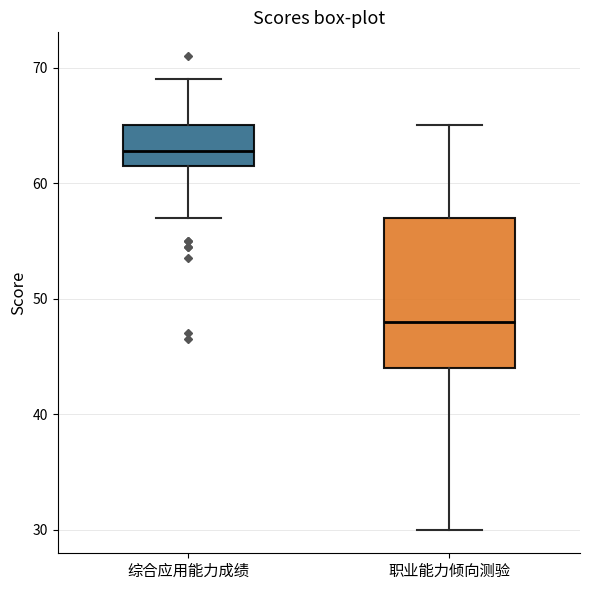

Reading left to right, read every box against the y-axis: the position of its median line, the range the box covers, and the ends of its whiskers. The values are not printed on the chart, so give them approximately, as read against the axis.

综合应用能力成绩: median 63, box 62 to 65, whiskers 57 to 69
职业能力倾向测验: median 48, box 44 to 57, whiskers 30 to 65